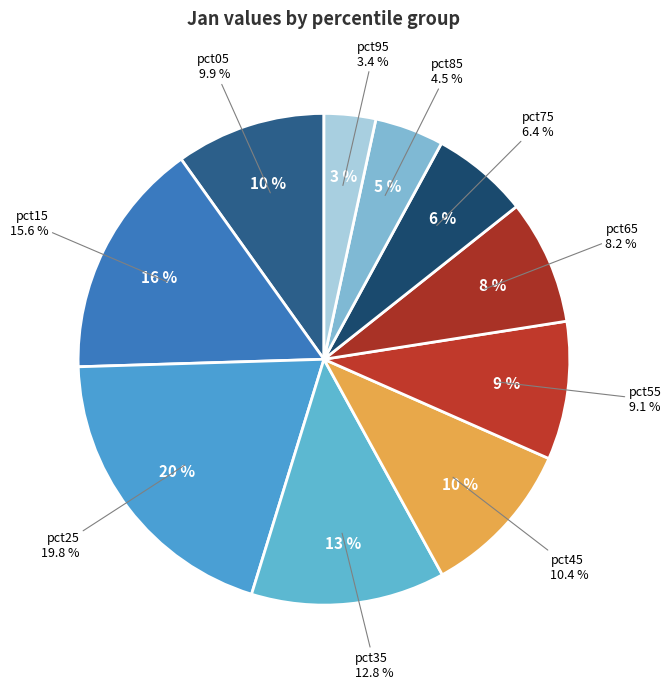

How many slices are in this pie chart?

10